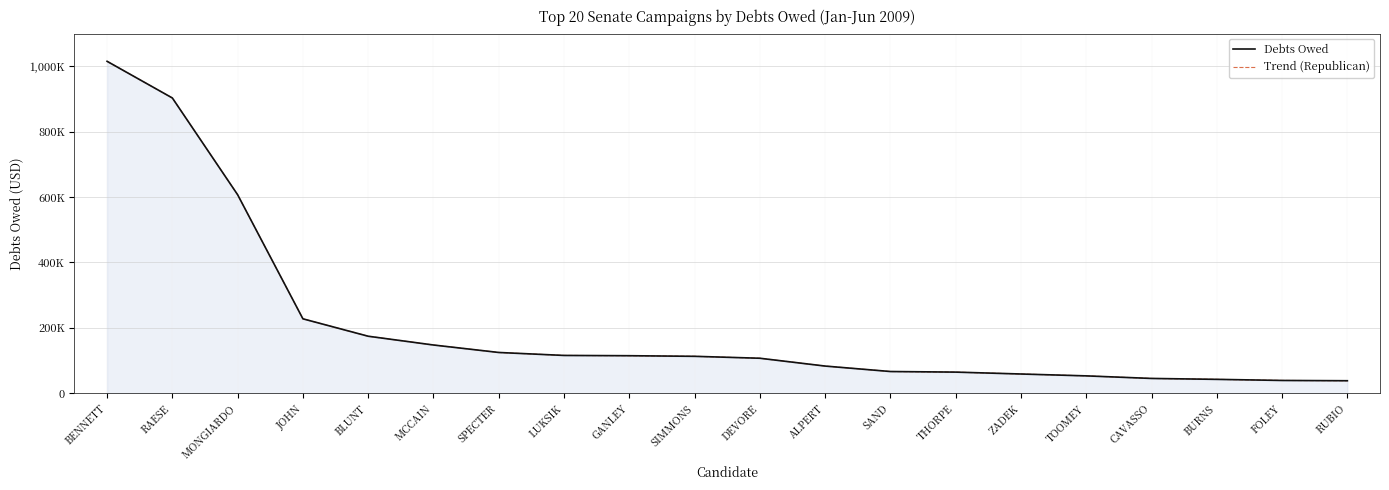

True or false: Trend (Republican) and Debts Owed cross at least once.

False